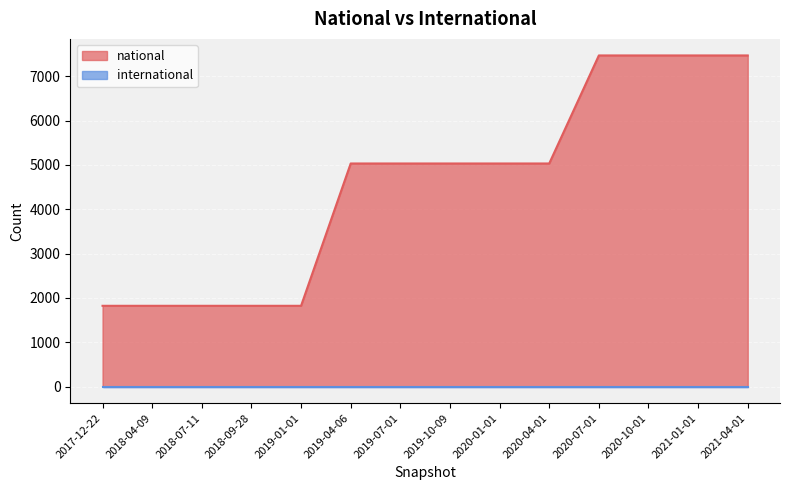

Is it true that the value at 2021-01-01 is 2834?

False